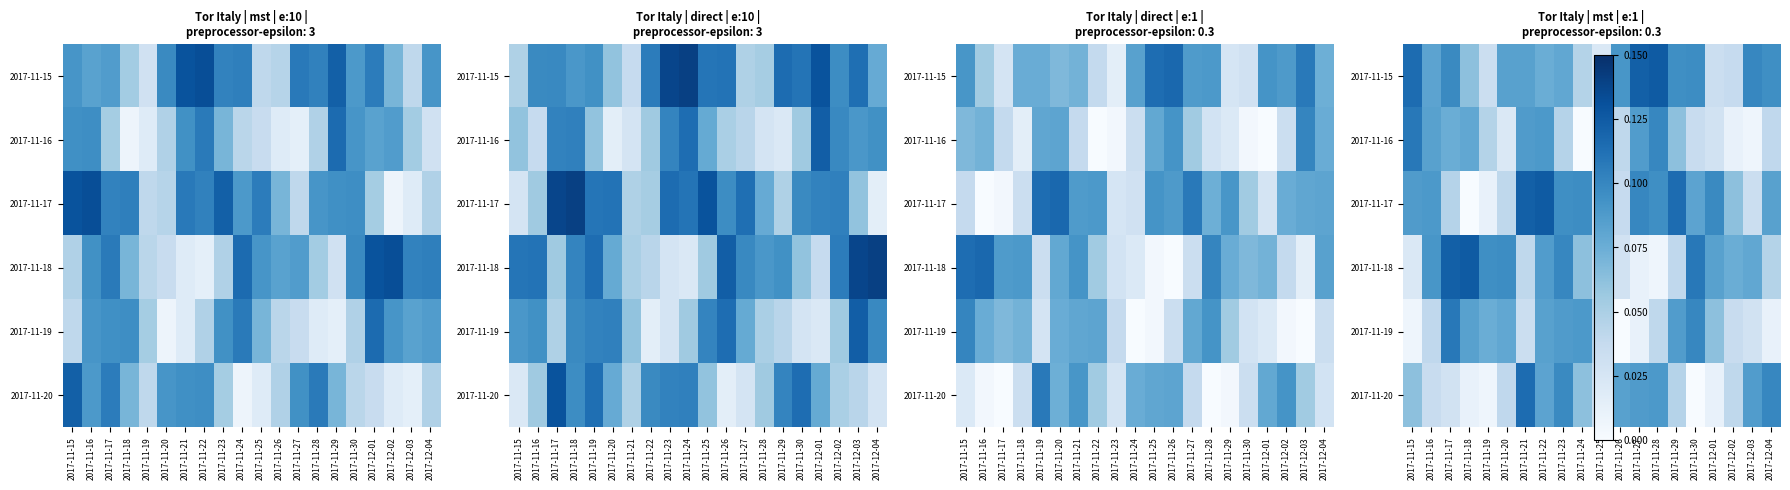

Rank the categories by 2017-11-19 value from highest to lowest.

2017-11-17, 2017-11-30, 2017-11-24, 2017-11-23, 2017-11-29, 2017-11-18, 2017-11-22, 2017-11-20, 2017-11-19, 2017-12-01, 2017-11-25, 2017-11-28, 2017-11-16, 2017-12-02, 2017-11-21, 2017-12-03, 2017-12-04, 2017-11-27, 2017-11-15, 2017-11-26